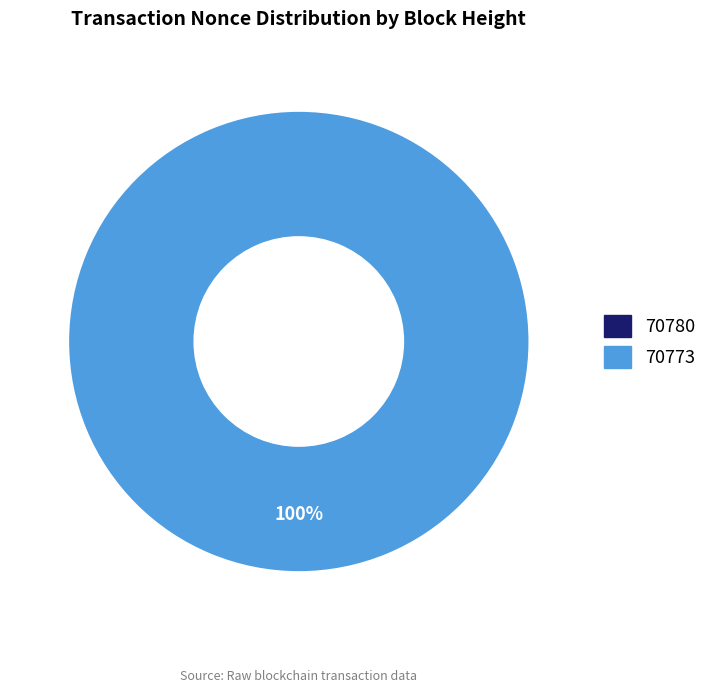

What is the smallest slice in the pie chart?

70780